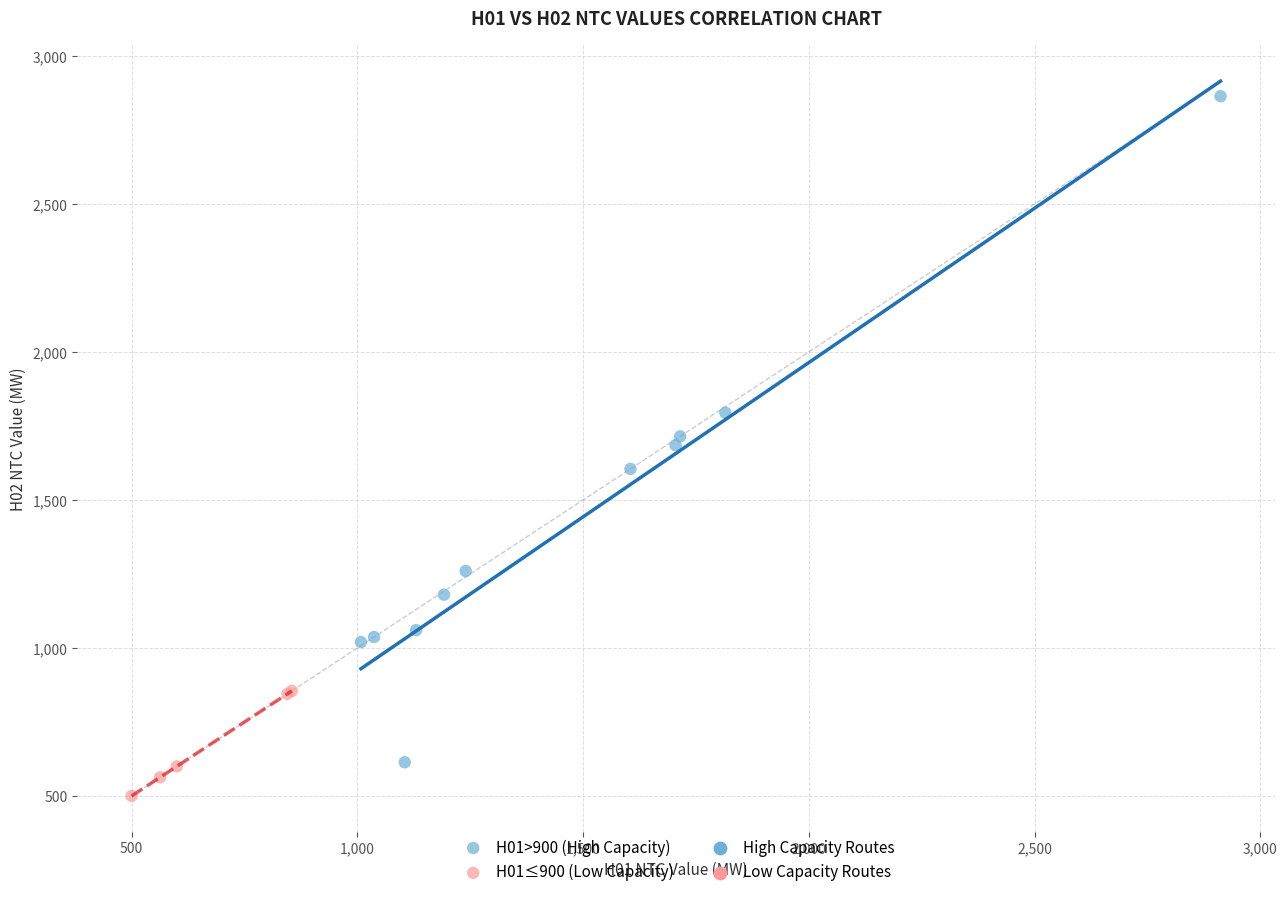

Which series reaches the maximum Y coordinate?

H01>900 (High Capacity)